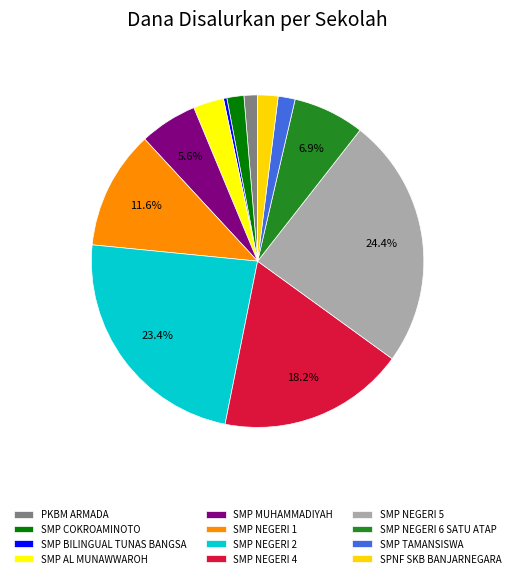

Rank the categories by value from highest to lowest.

SMP NEGERI 5 BANJARNEGARA, SMP NEGERI 2 BANJARNEGARA, SMP NEGERI 4 BANJARNEGARA, SMP NEGERI 1 BANJARNEGARA, SMP NEGERI 6 SATU ATAP BANJARNEGARA, SMP MUHAMMADIYAH BANJARNEGARA, SMP ISLAM AL MUNAWWAROH, SPNF SKB BANJARNEGARA, SMP COKROAMINOTO BANJARNEGARA, SMP TAMANSISWA BANJARNEGARA, PKBM ARMADA, SMP IP BILINGUAL SCHOOL TUNAS BANGSA